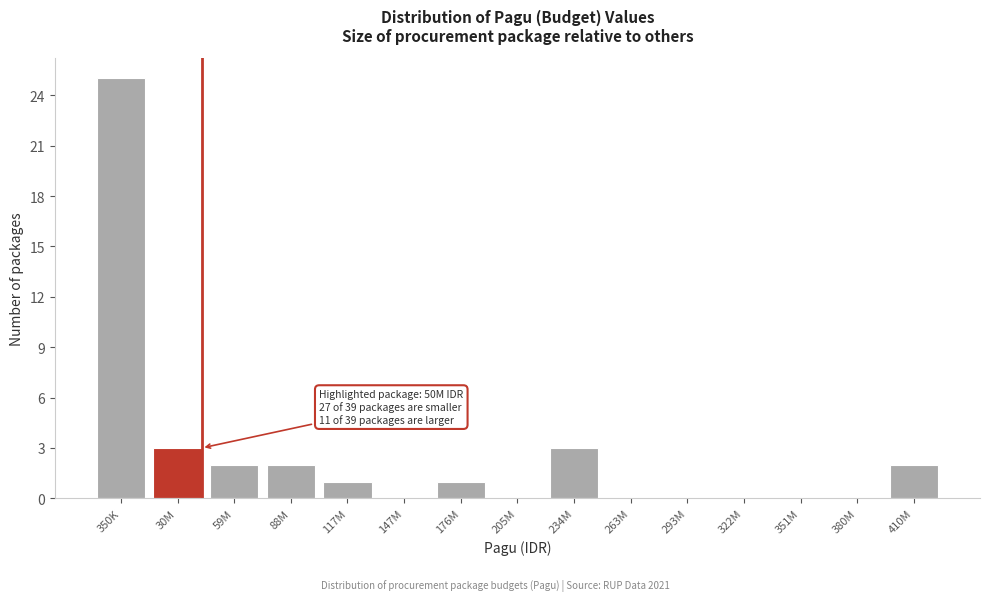

Reading left to right, extract all data points from this chart.

350K=25	30M=3	59M=2	88M=2	117M=1	147M=0	176M=1	205M=0	234M=3	263M=0	293M=0	322M=0	351M=0	380M=0	410M=2